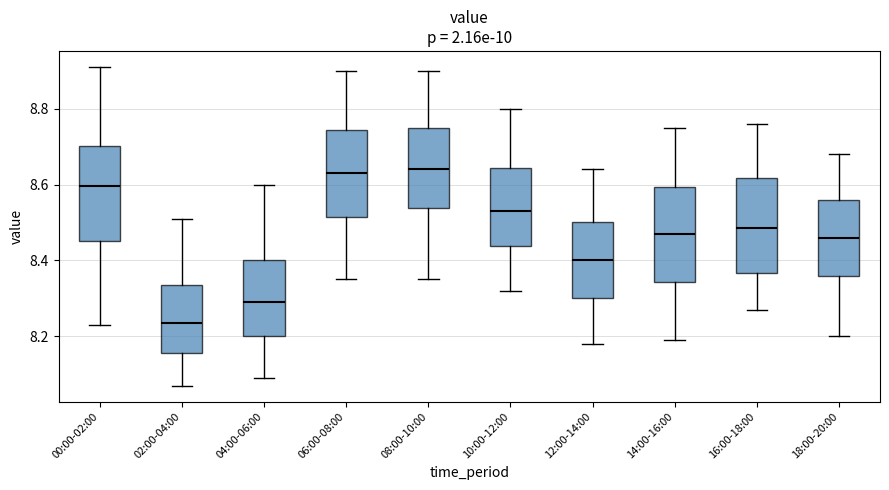

Reading left to right, read every box against the y-axis: the position of its median line, the range the box covers, and the ends of its whiskers. The values are not printed on the chart, so give them approximately, as read against the axis.

00:00-02:00: median 8.60, box 8.46 to 8.70, whiskers 8.24 to 8.92
02:00-04:00: median 8.24, box 8.16 to 8.34, whiskers 8.08 to 8.52
04:00-06:00: median 8.30, box 8.20 to 8.40, whiskers 8.10 to 8.60
06:00-08:00: median 8.64, box 8.52 to 8.74, whiskers 8.36 to 8.90
08:00-10:00: median 8.64, box 8.54 to 8.76, whiskers 8.36 to 8.90
10:00-12:00: median 8.54, box 8.44 to 8.64, whiskers 8.32 to 8.80
12:00-14:00: median 8.40, box 8.30 to 8.50, whiskers 8.18 to 8.64
14:00-16:00: median 8.48, box 8.34 to 8.60, whiskers 8.20 to 8.76
16:00-18:00: median 8.48, box 8.36 to 8.62, whiskers 8.28 to 8.76
18:00-20:00: median 8.46, box 8.36 to 8.56, whiskers 8.20 to 8.68